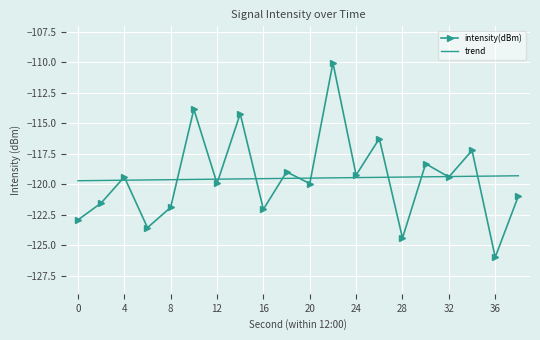

Where does the data first go above -119?

10